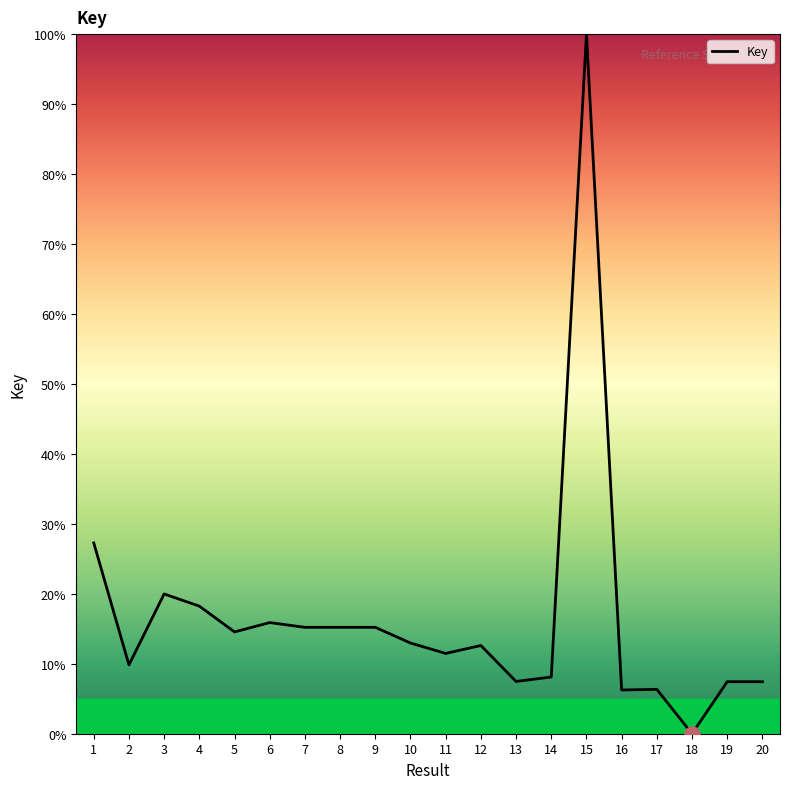

Between 7 and 12, which is larger?

7